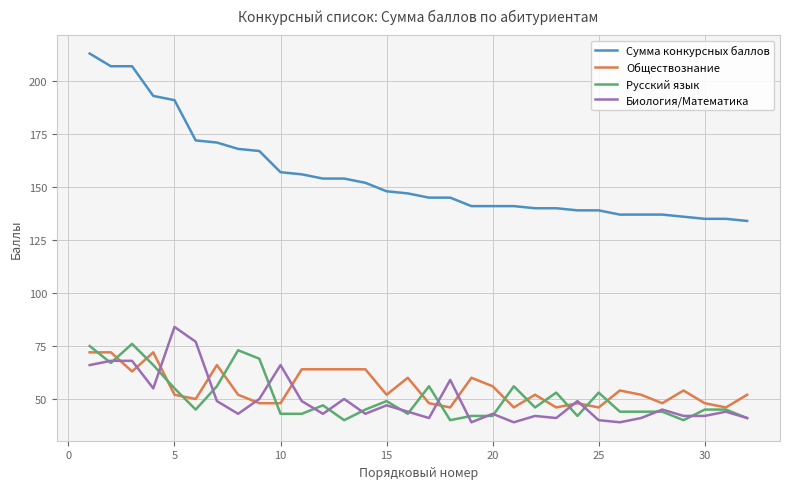

What is the smallest value displayed?

39